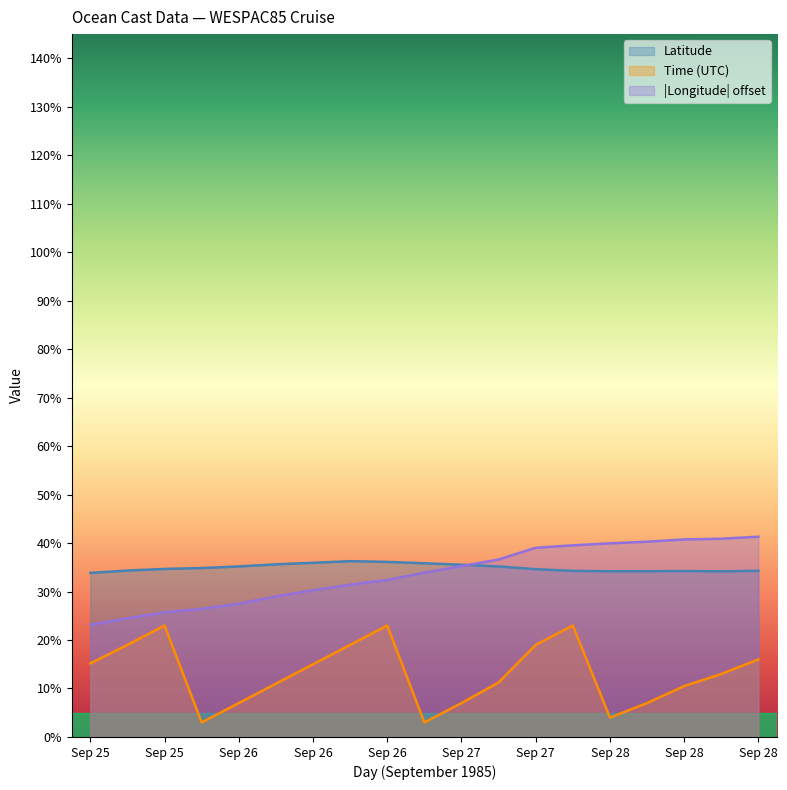

How many values in the Longitude series exceed 33?

10